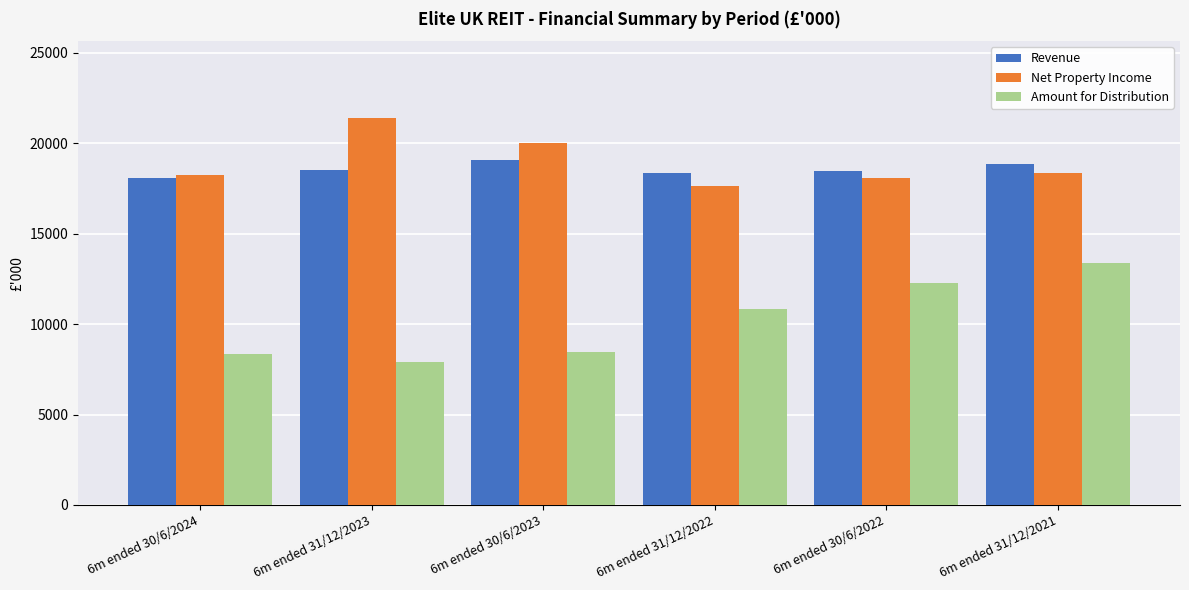

Which series changed the most between 6m ended 30/6/2024 and 6m ended 30/6/2022?

Amount for Distribution